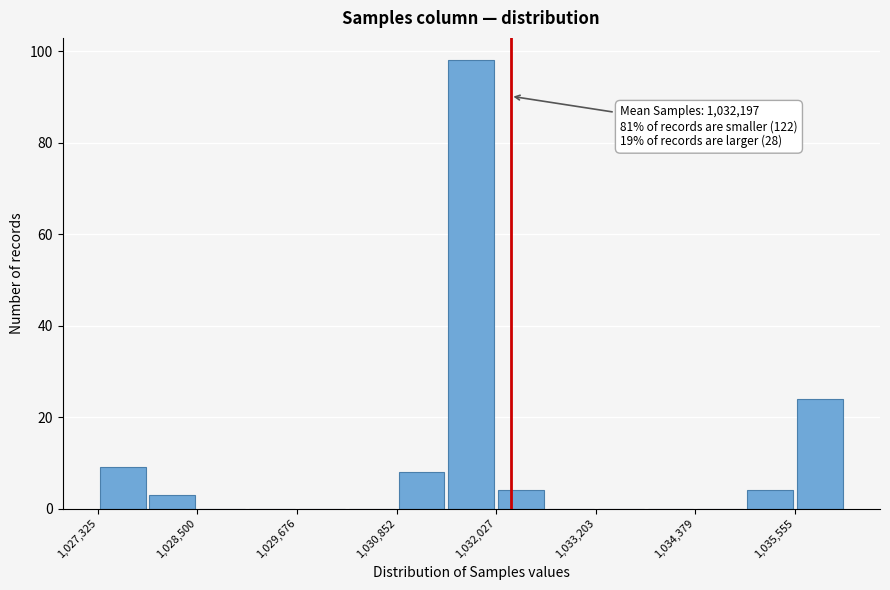

Read against the x-axis, roughly where is the centre of the tallest bar?

1031800